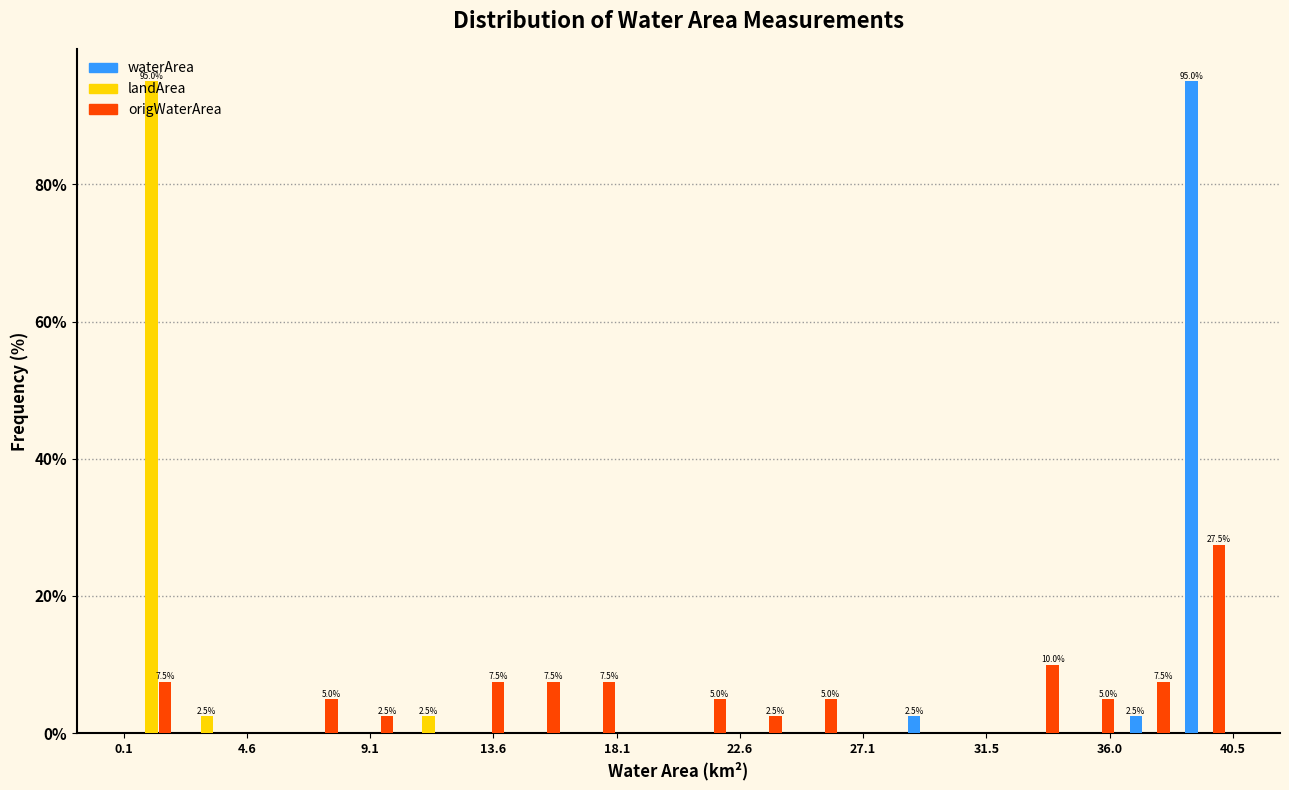

In the origWaterArea series, which range on the x-axis has the tallest bar?

38.5 to 40.5